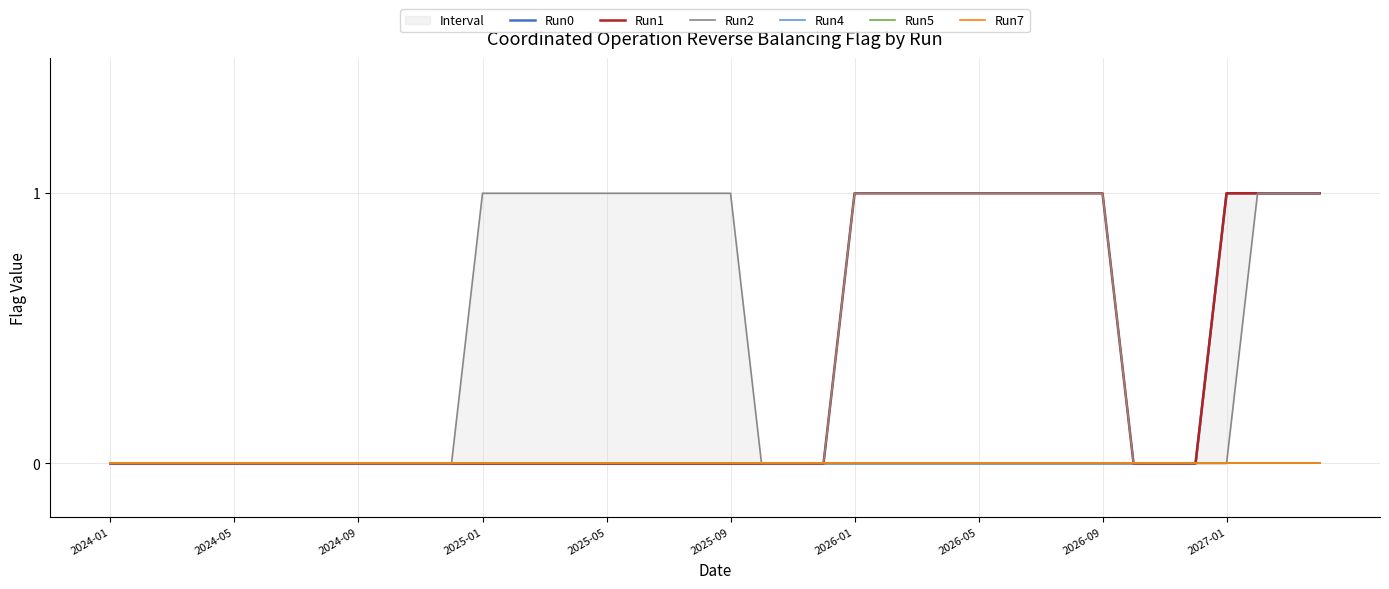

True or false: Run2 and Run5 cross at least once.

False